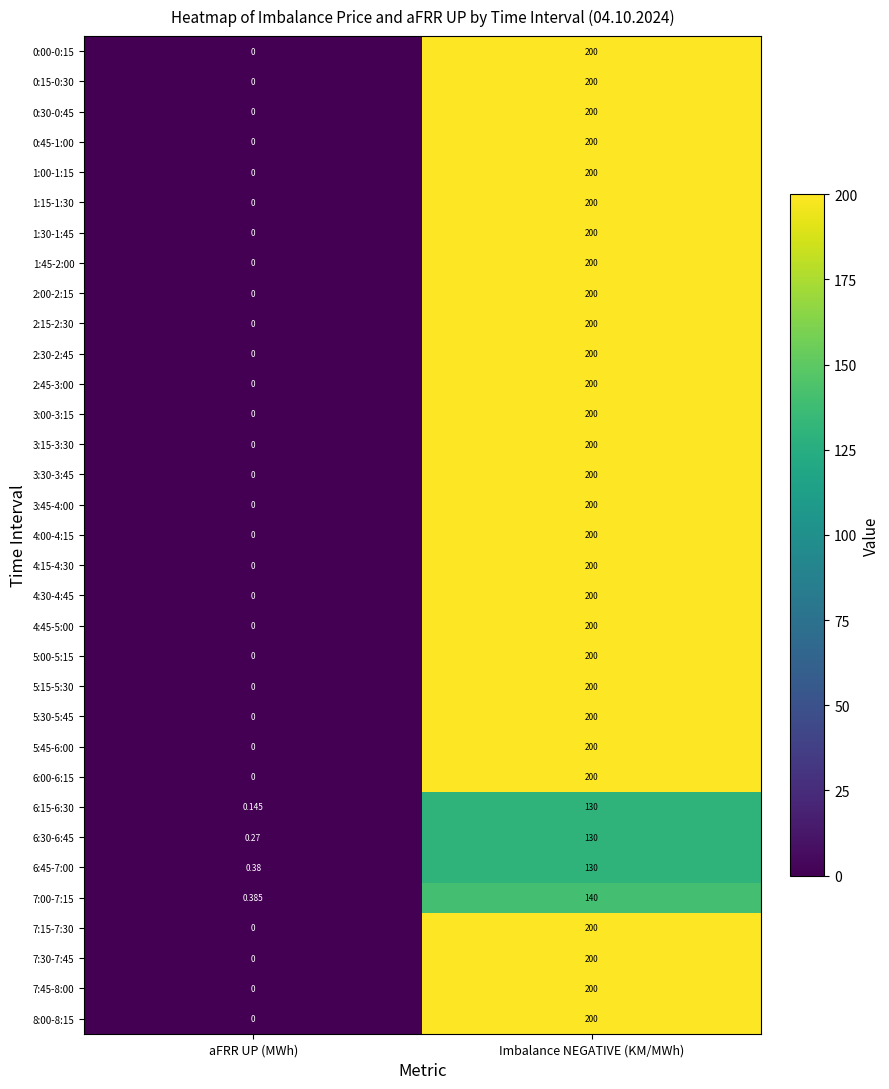

At which label is 7:00-7:15 closest to 70?

aFRR UP (MWh)